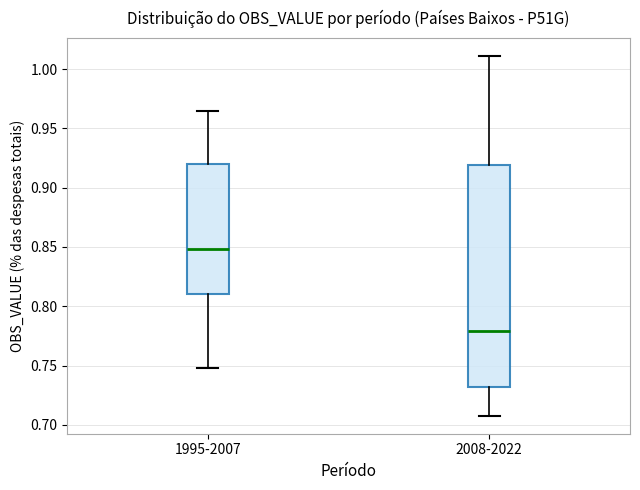

Reading left to right, transcribe this box plot: for each box, give where its median line is, the range the box spans, and where its two whiskers end, as read against the y-axis. The values are not printed on the chart, so give them approximately, as read against the axis.

1995-2007: median 0.850, box 0.810 to 0.920, whiskers 0.750 to 0.965
2008-2022: median 0.780, box 0.730 to 0.920, whiskers 0.710 to 1.010